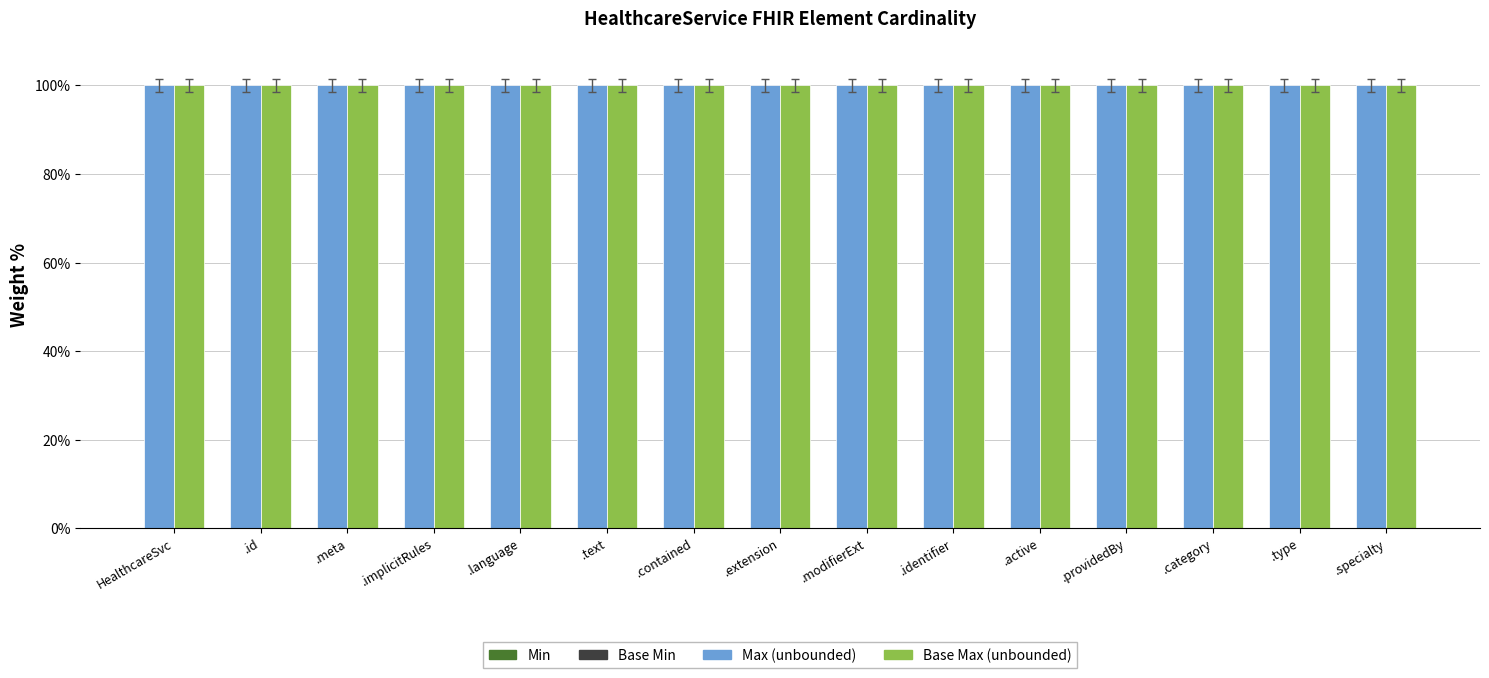

True or false: Min has a value of 0 at .type.

True